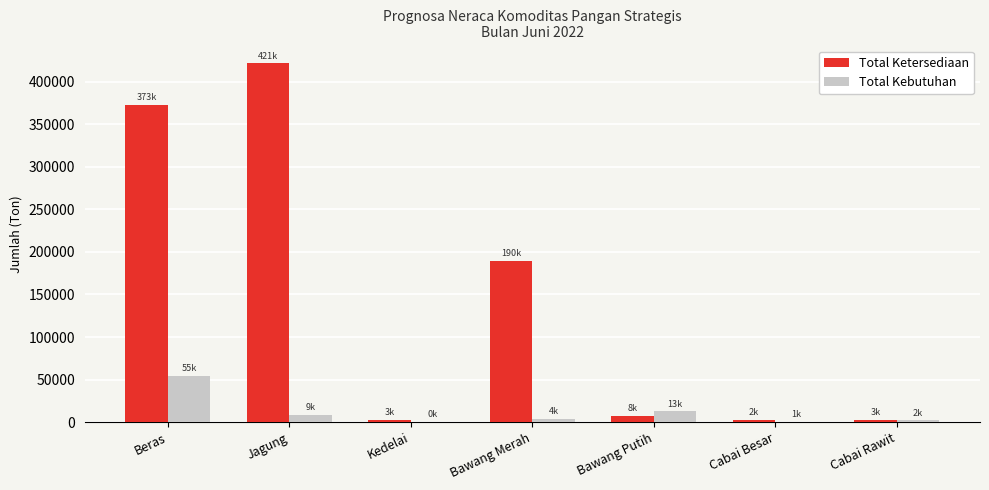

What is the maximum value for Total Ketersediaan?

421249.2